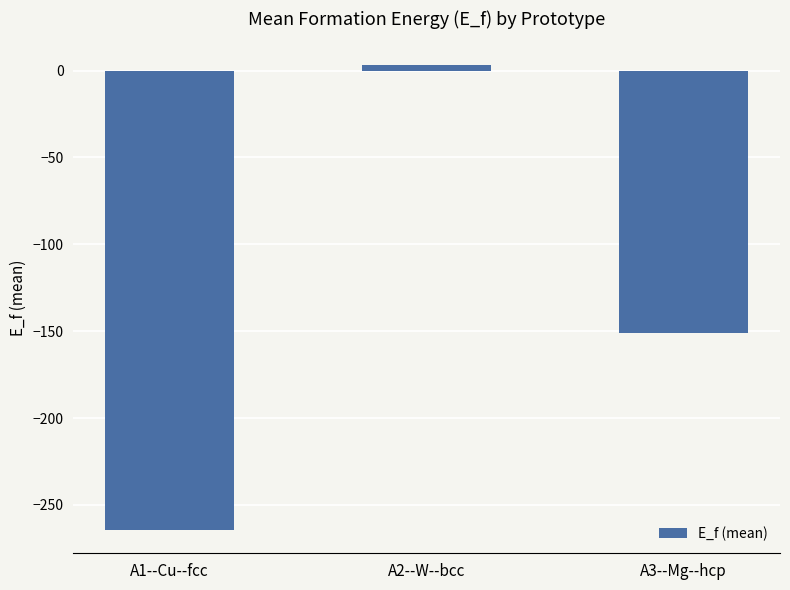

What is the change in value from A1--Cu--fcc to A3--Mg--hcp?

+113.6